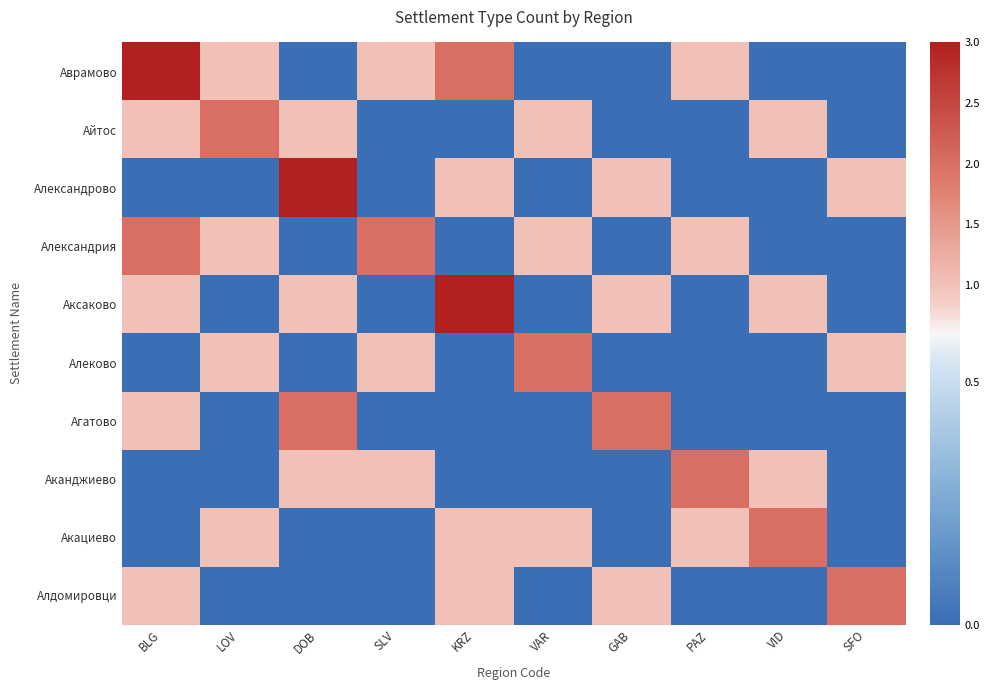

Reading left to right, extract all data points from this chart.

Аврамово: BLG=3	LOV=1	DOB=0	SLV=1	KRZ=2	VAR=0	GAB=0	PAZ=1	VID=0	SFO=0
Айтос: BLG=1	LOV=2	DOB=1	SLV=0	KRZ=0	VAR=1	GAB=0	PAZ=0	VID=1	SFO=0
Александрово: BLG=0	LOV=0	DOB=3	SLV=0	KRZ=1	VAR=0	GAB=1	PAZ=0	VID=0	SFO=1
Александрия: BLG=2	LOV=1	DOB=0	SLV=2	KRZ=0	VAR=1	GAB=0	PAZ=1	VID=0	SFO=0
Аксаково: BLG=1	LOV=0	DOB=1	SLV=0	KRZ=3	VAR=0	GAB=1	PAZ=0	VID=1	SFO=0
Алеково: BLG=0	LOV=1	DOB=0	SLV=1	KRZ=0	VAR=2	GAB=0	PAZ=0	VID=0	SFO=1
Агатово: BLG=1	LOV=0	DOB=2	SLV=0	KRZ=0	VAR=0	GAB=2	PAZ=0	VID=0	SFO=0
Аканджиево: BLG=0	LOV=0	DOB=1	SLV=1	KRZ=0	VAR=0	GAB=0	PAZ=2	VID=1	SFO=0
Акациево: BLG=0	LOV=1	DOB=0	SLV=0	KRZ=1	VAR=1	GAB=0	PAZ=1	VID=2	SFO=0
Алдомировци: BLG=1	LOV=0	DOB=0	SLV=0	KRZ=1	VAR=0	GAB=1	PAZ=0	VID=0	SFO=2